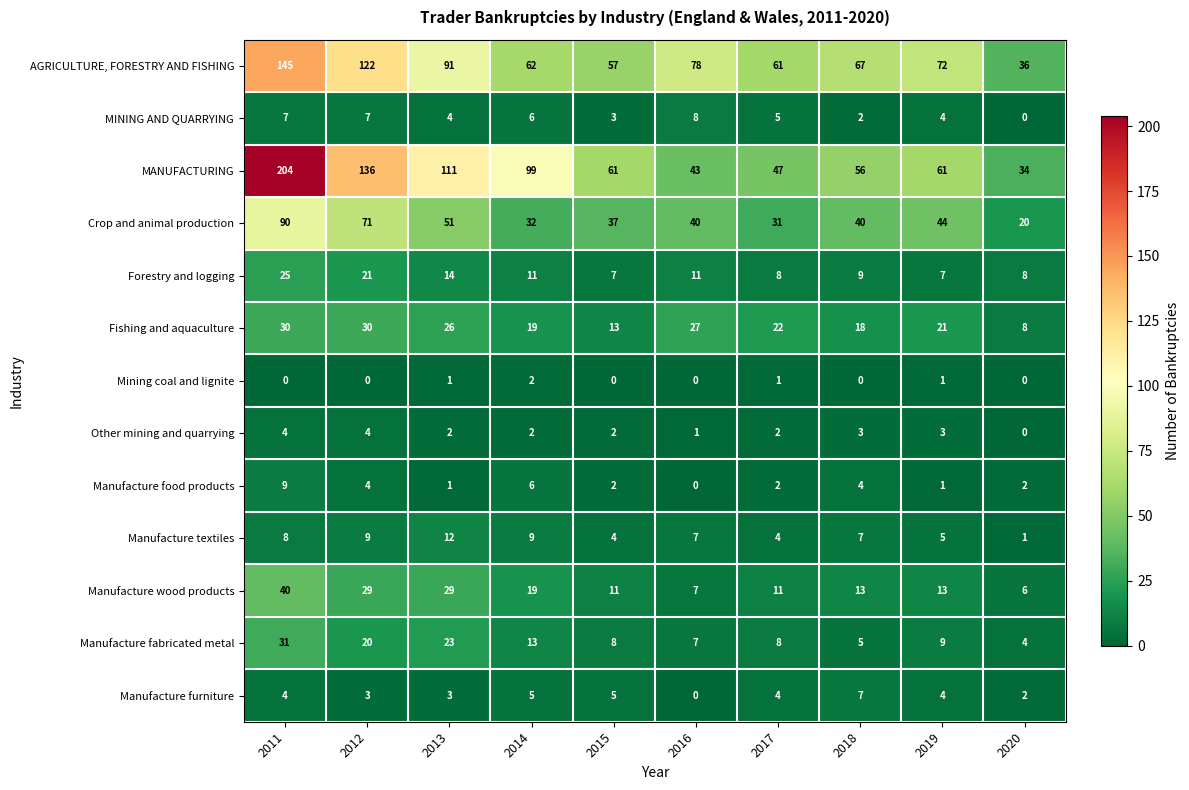

What is the greatest value displayed?

204